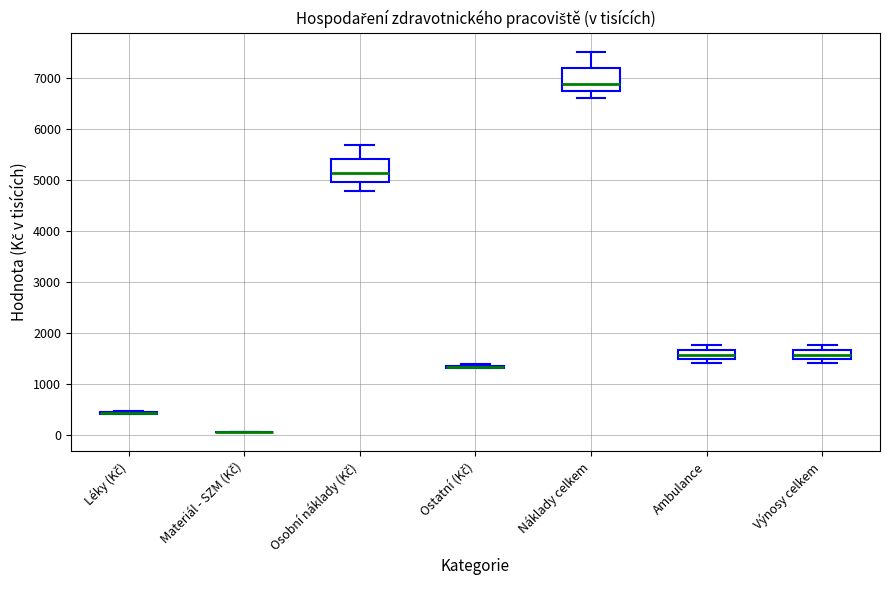

Reading left to right, transcribe this box plot: for each box, give where its median line is, the range the box spans, and where its two whiskers end, as read against the y-axis. The values are not printed on the chart, so give them approximately, as read against the axis.

Léky (Kč): box collapsed to a line at 400, whiskers 400 to 500
Materiál - SZM (Kč): box collapsed to a line at 0, whiskers 0 to 100
Osobní náklady (Kč): median 5100, box 5000 to 5400, whiskers 4800 to 5700
Ostatní (Kč): box collapsed to a line at 1300, whiskers 1300 to 1400
Náklady celkem: median 6900, box 6700 to 7200, whiskers 6600 to 7500
Ambulance: median 1600, box 1500 to 1700, whiskers 1400 to 1800
Výnosy celkem: median 1600, box 1500 to 1700, whiskers 1400 to 1800